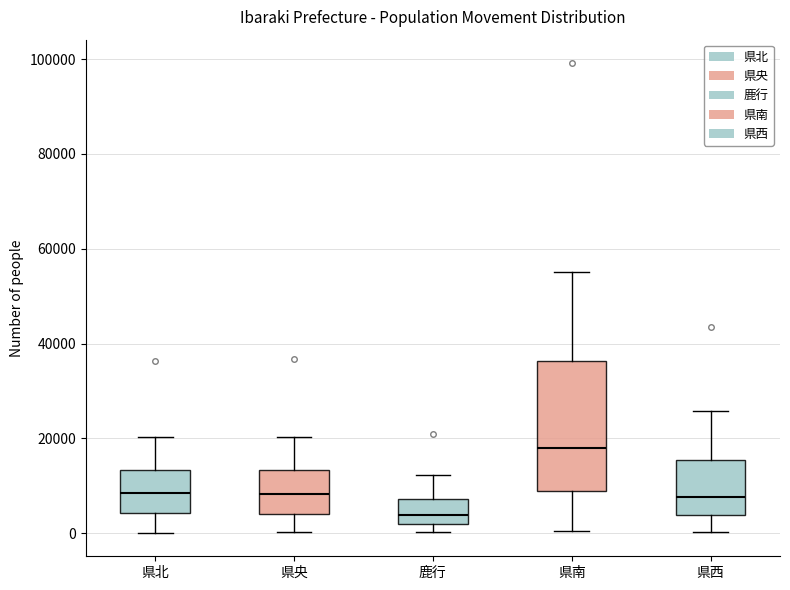

Reading left to right, read every box against the y-axis: the position of its median line, the range the box covers, and the ends of its whiskers. The values are not printed on the chart, so give them approximately, as read against the axis.

県北: median 8000, box 4000 to 14000, whiskers 0 to 20000
県央: median 8000, box 4000 to 14000, whiskers 0 to 20000
鹿行: median 4000, box 2000 to 8000, whiskers 0 to 12000
県南: median 18000, box 10000 to 36000, whiskers 0 to 56000
県西: median 8000, box 4000 to 16000, whiskers 0 to 26000